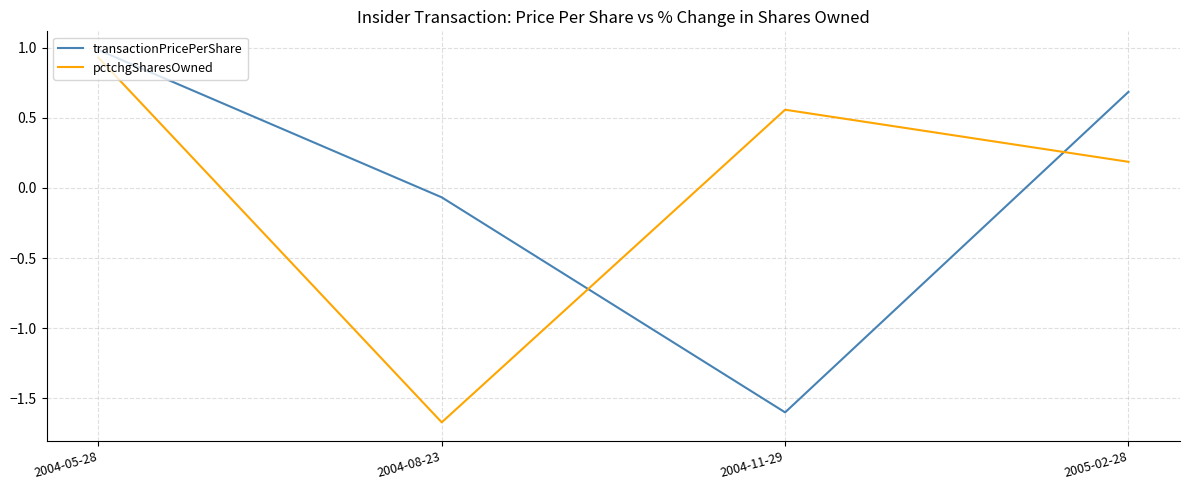

At which label does transactionPricePerShare reach its minimum?

2004-11-29